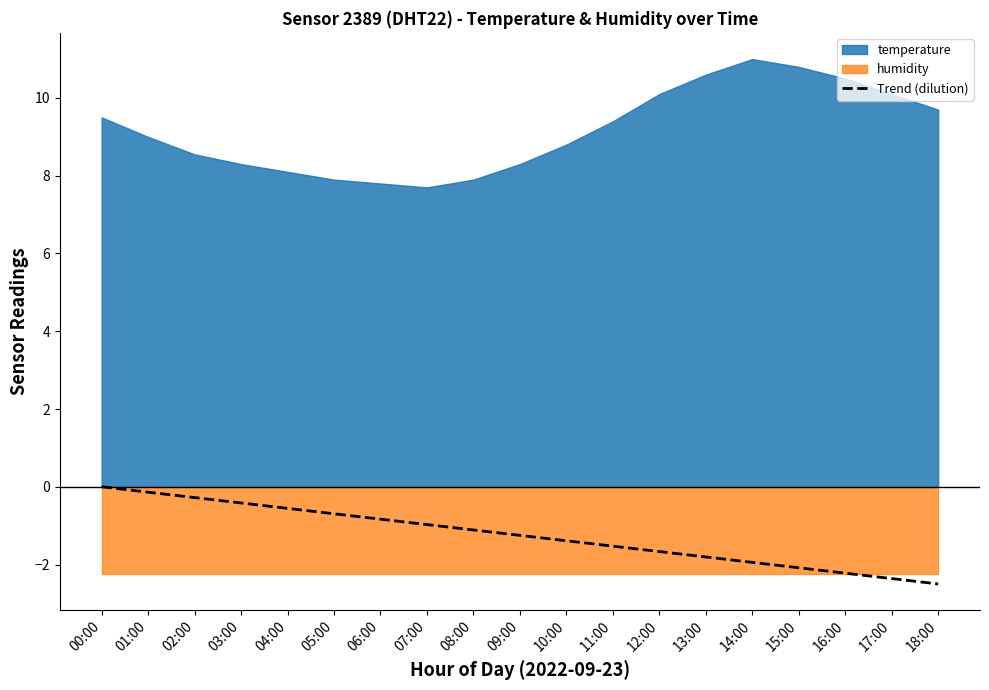

What is the difference between the maximum and minimum values?

2.5